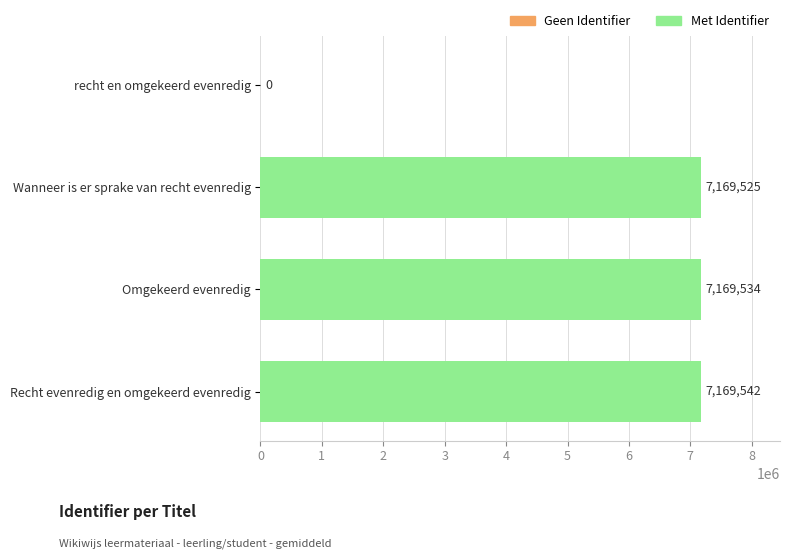

What is the difference between the values at Omgekeerd evenredig and Recht evenredig en omgekeerd evenredig?

8